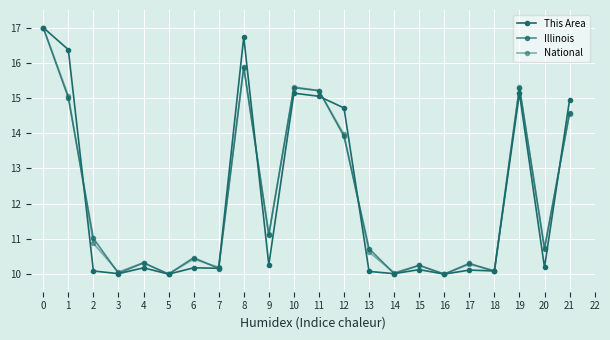

What is the value of the This Area point at the 12th from the left?

15.0